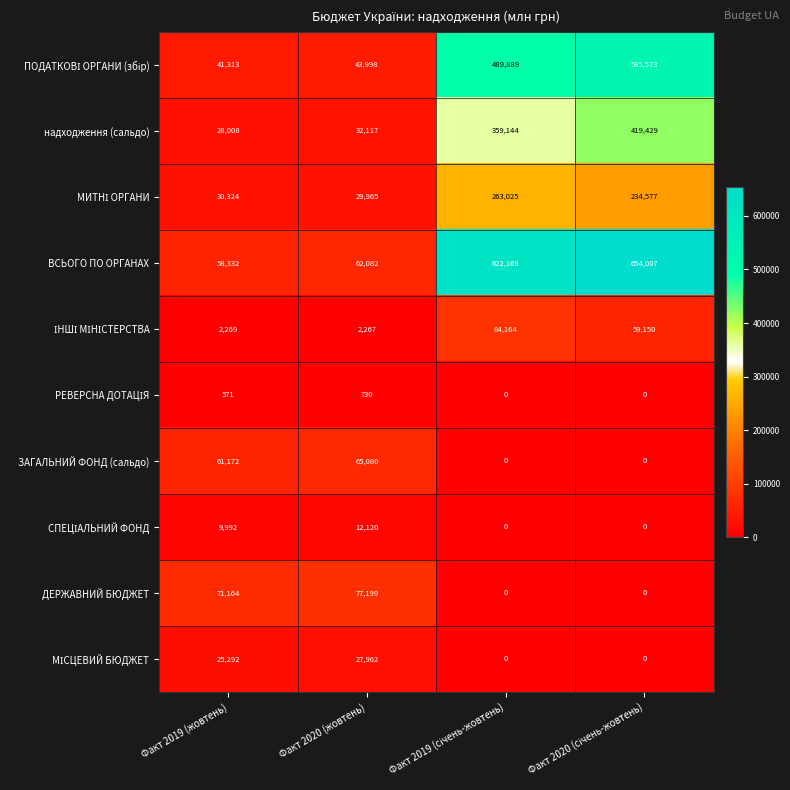

The value of надходження (сальдо) at Факт 2020 (жовтень) is 13650. True or false?

False